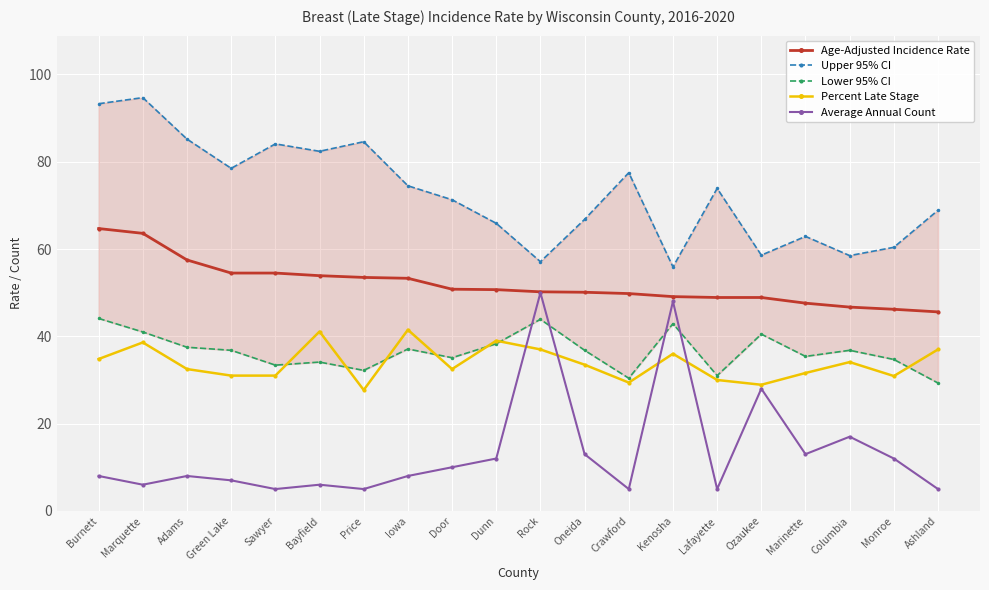

How many interior local peaks does the Upper 95% CI series have?

6